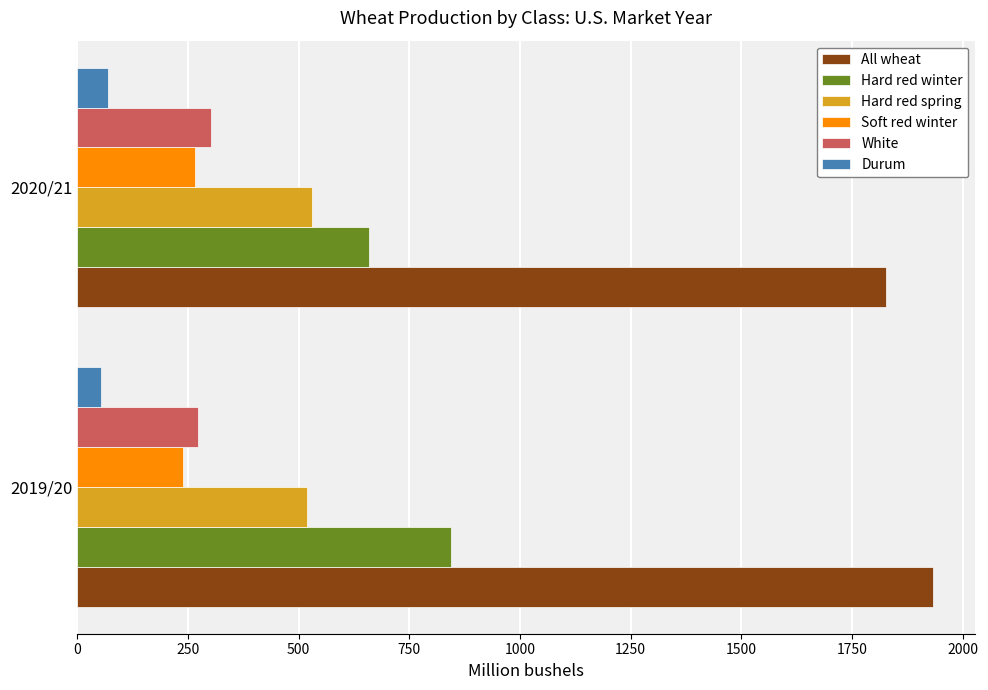

What is the greatest value displayed?

1932.0